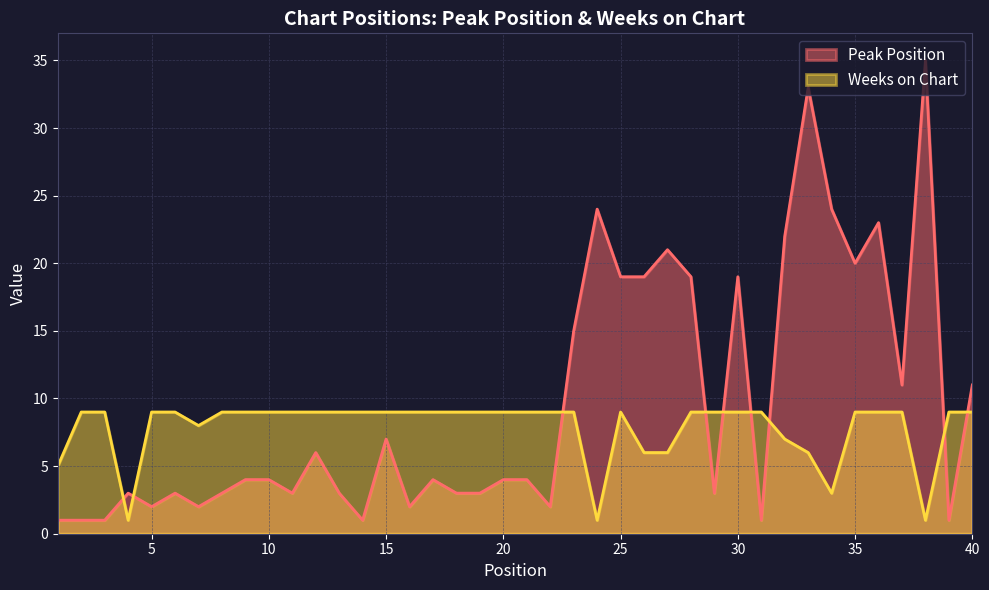

Reading right to left, transcribe all the data shown in this chart.

Peak Position: 11	1	35	11	23	20	24	33	22	1	19	3	19	21	19	19	24	15	2	4	4	3	3	4	2	7	1	3	6	3	4	4	3	2	3	2	3	1	1	1
Weeks on Chart: 9	9	1	9	9	9	3	6	7	9	9	9	9	6	6	9	1	9	9	9	9	9	9	9	9	9	9	9	9	9	9	9	9	8	9	9	1	9	9	5